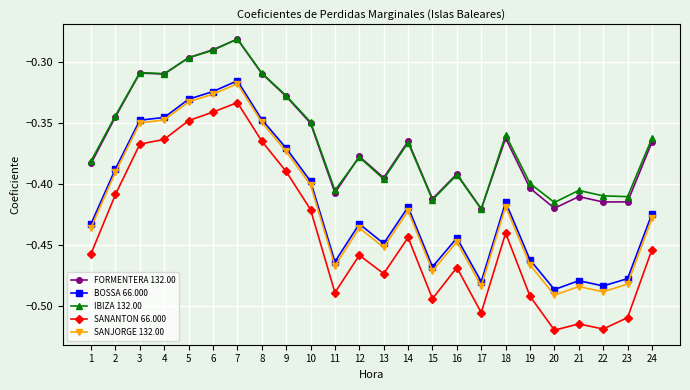

True or false: SANJORGE 132.00 and IBIZA 132.00 intersect in this chart.

False